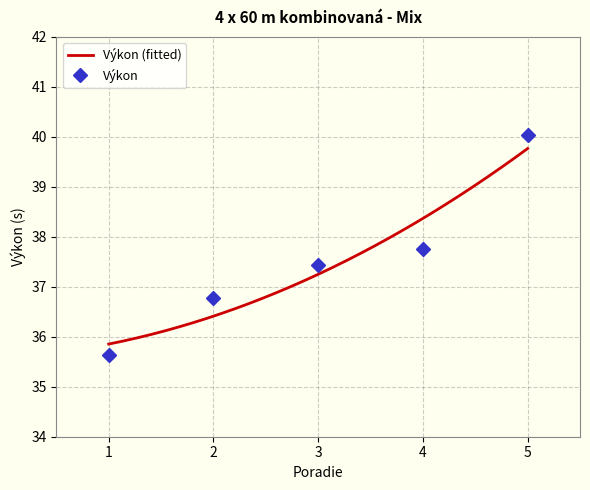

What is the value of the 3rd point from the left?

37.4